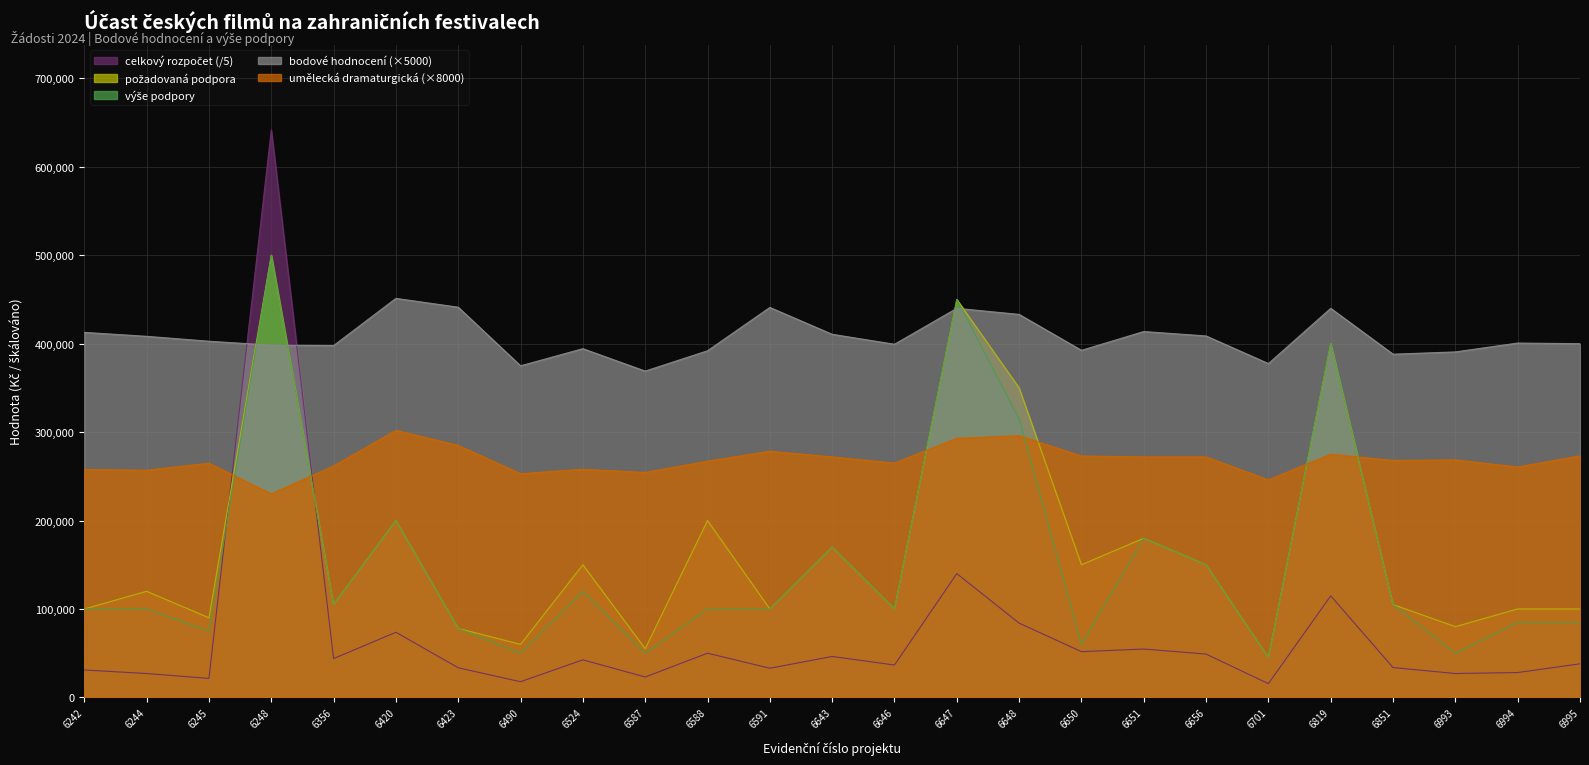

What is the highest value of the bodove hodnoceni series?

451250.0